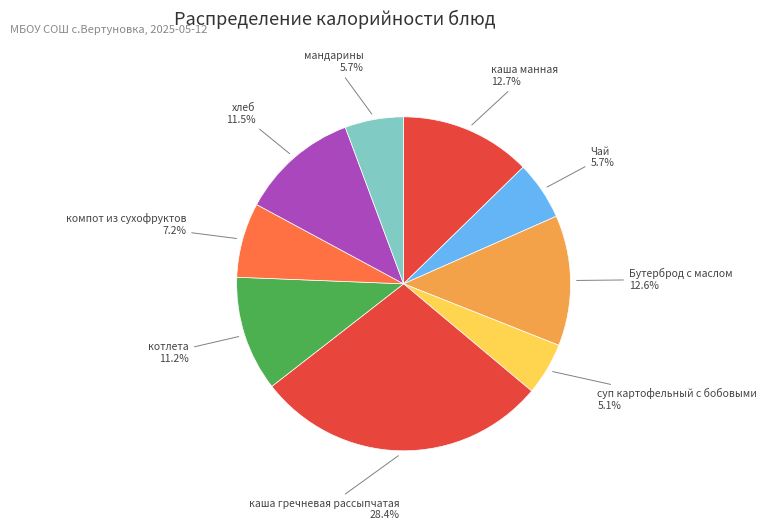

How many segments does this pie chart have?

9